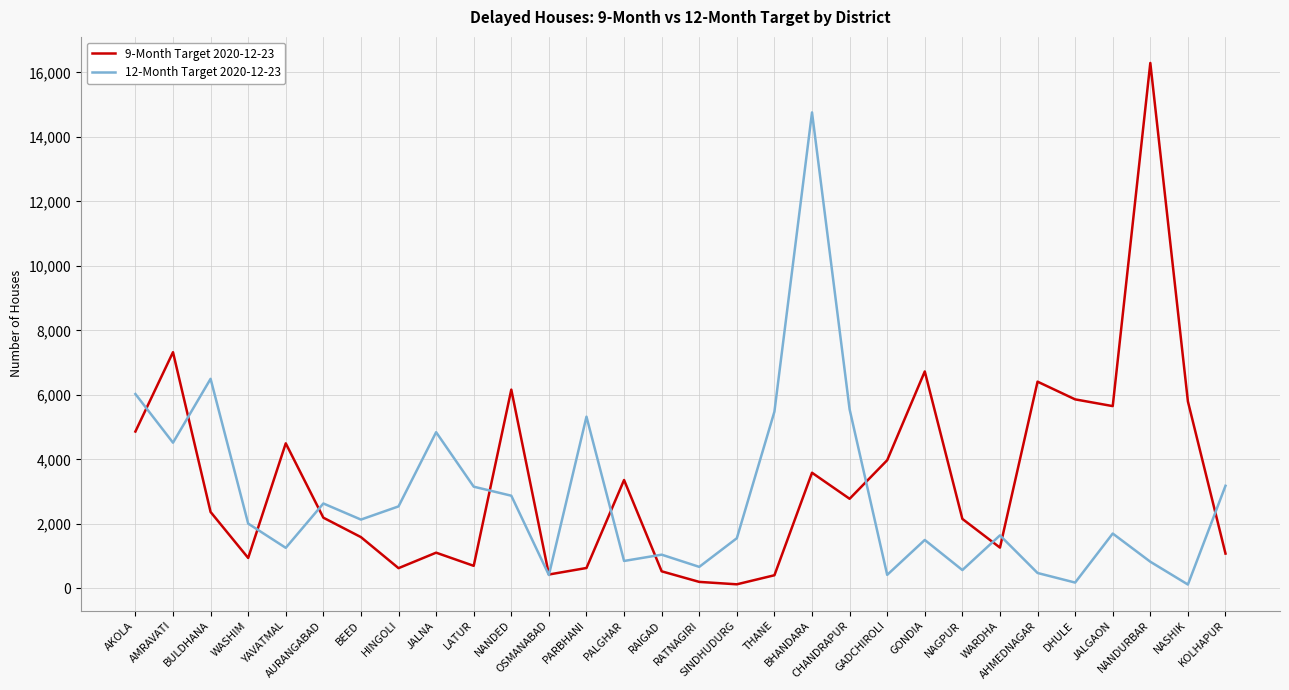

Which series has the largest range (max minus min)?

9-Month Target 2020-12-23